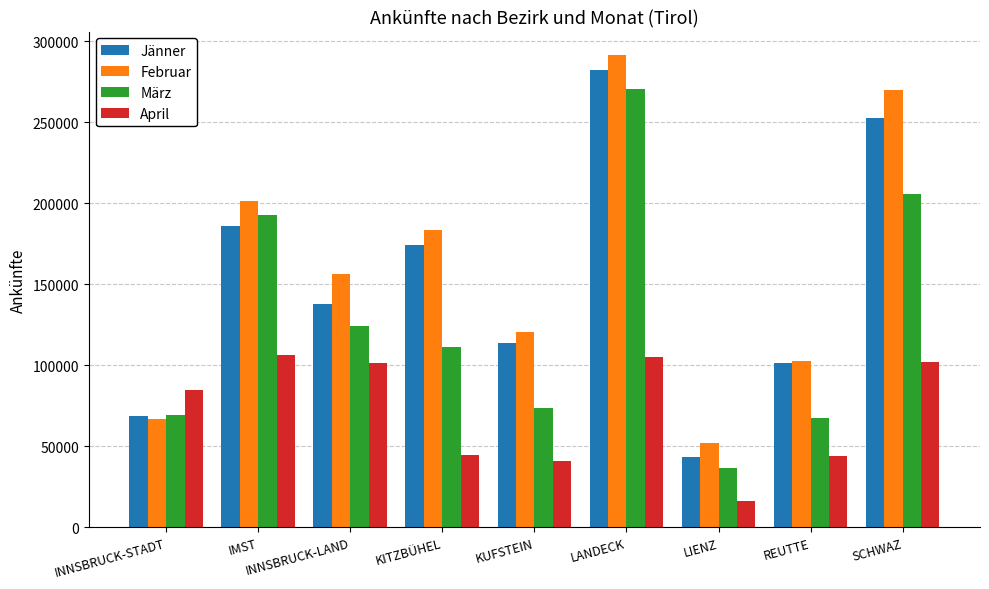

How many series are shown in this chart?

4